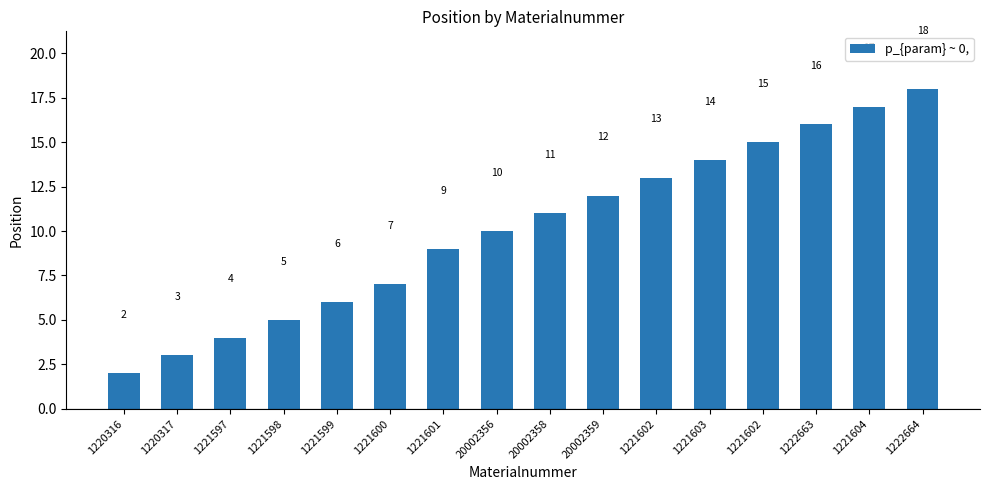

Does the chart contain any negative values?

No